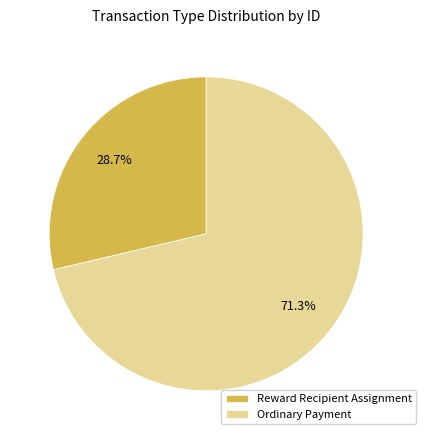

To the nearest percent, what percentage of the pie is Reward Recipient Assignment?

29%